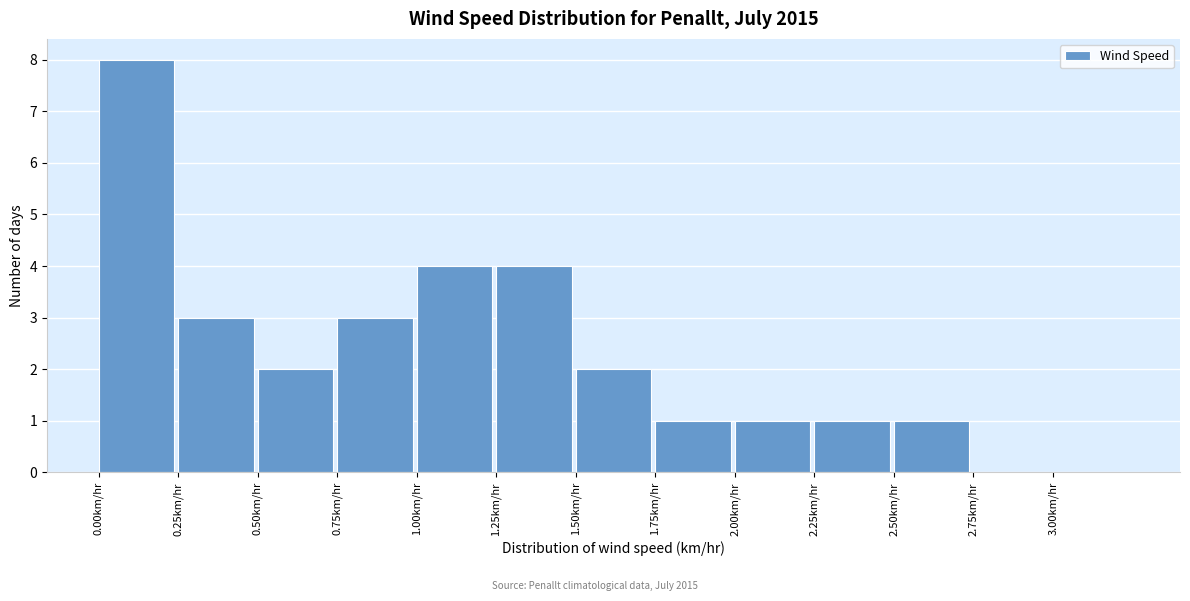

Reading left to right, transcribe this chart: for each bar, give the range it covers on the x-axis and its height. The values are not printed on the chart, so give them approximately, as read against the axis.

0.00 to 0.25: 8
0.25 to 0.50: 3
0.50 to 0.75: 2
0.75 to 1.00: 3
1.00 to 1.25: 4
1.25 to 1.50: 4
1.50 to 1.75: 2
1.75 to 2.00: 1
2.00 to 2.25: 1
2.25 to 2.50: 1
2.50 to 2.75: 1
2.75 to 3.00: 0
3.00 to 3.25: 0